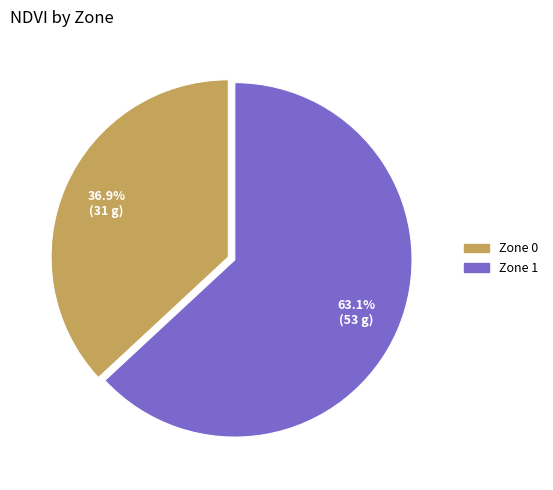

To the nearest percent, what is the difference between the Zone 0 and Zone 1 slice percentages?

26%